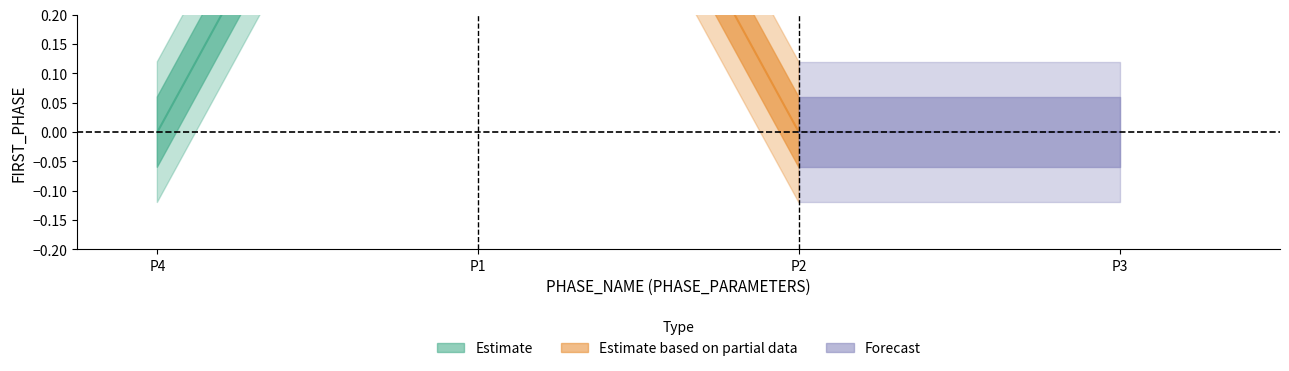

Where is the data nearest to the value 0?

P2